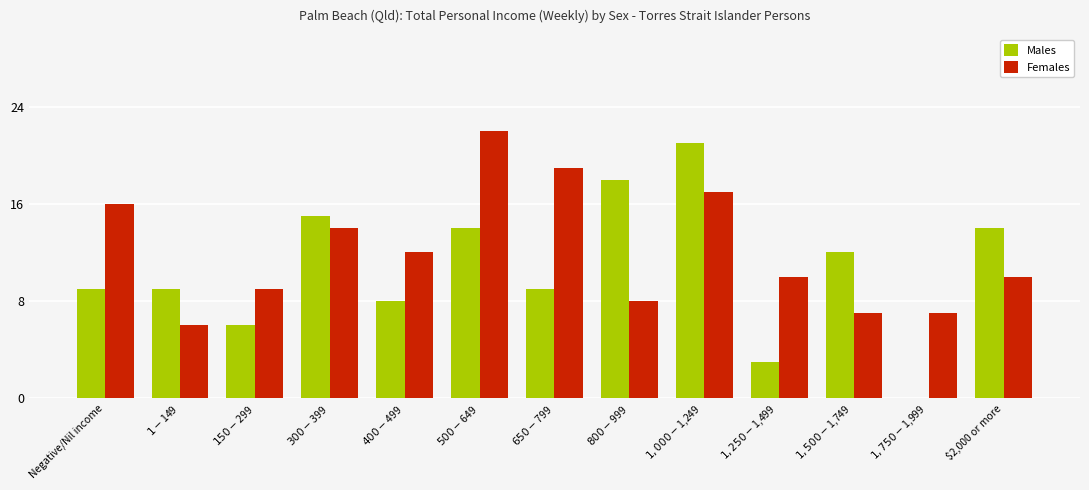

Which series has the largest total across all categories?

Females